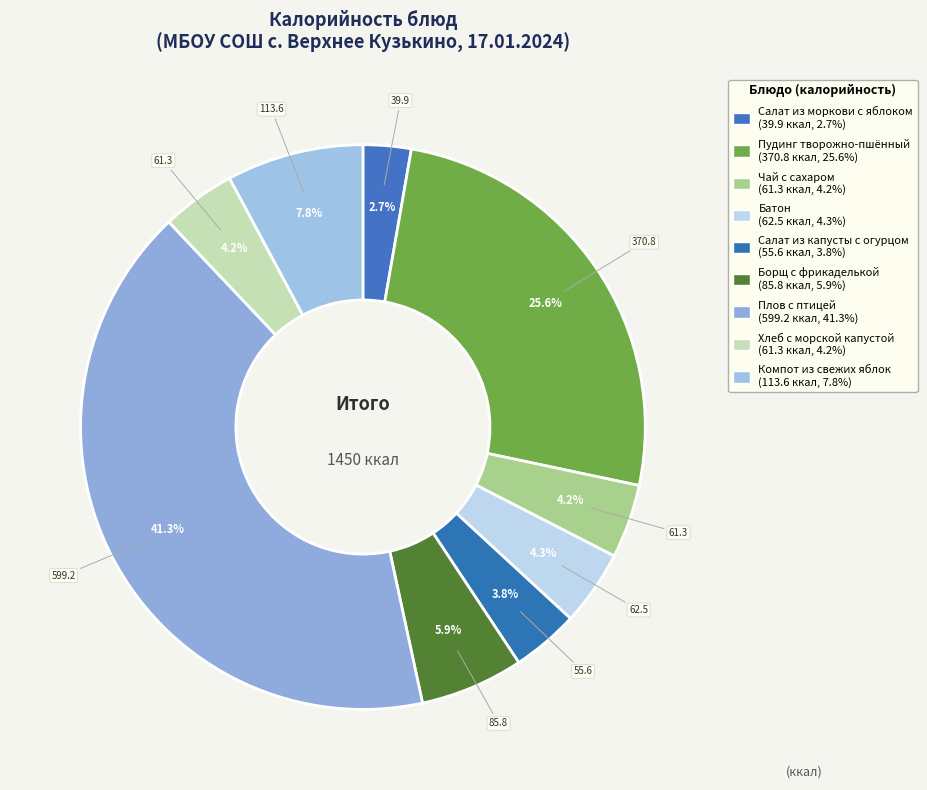

How many slices are in this pie chart?

9